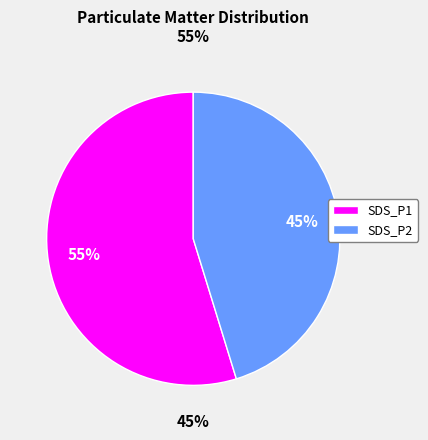

Between SDS_P1 and SDS_P2, which is larger?

SDS_P1